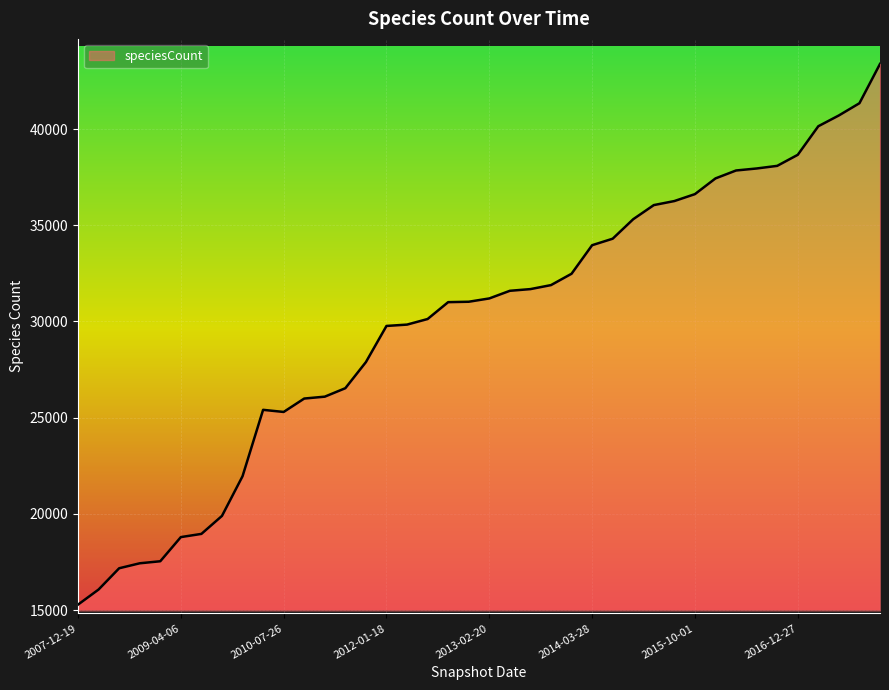

How many lines are shown in the chart?

1